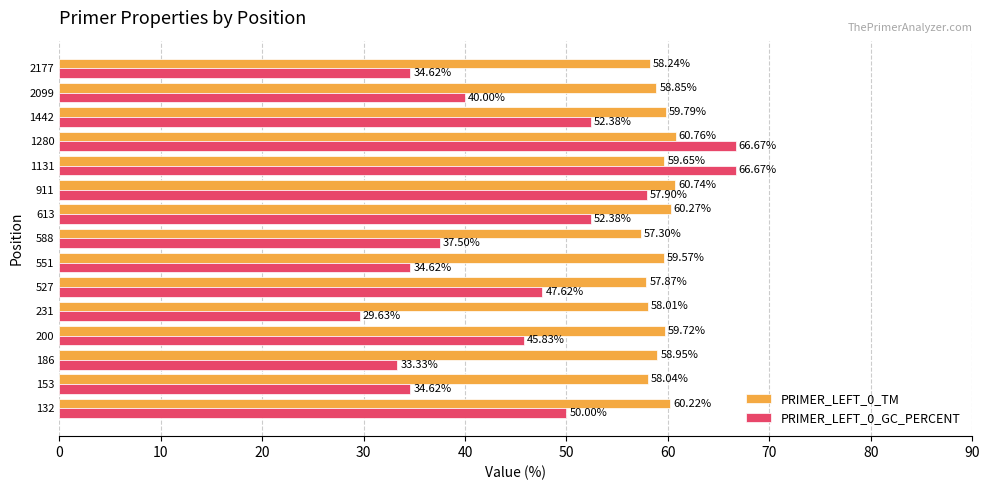

At which category is the sum across all series the highest?

1280